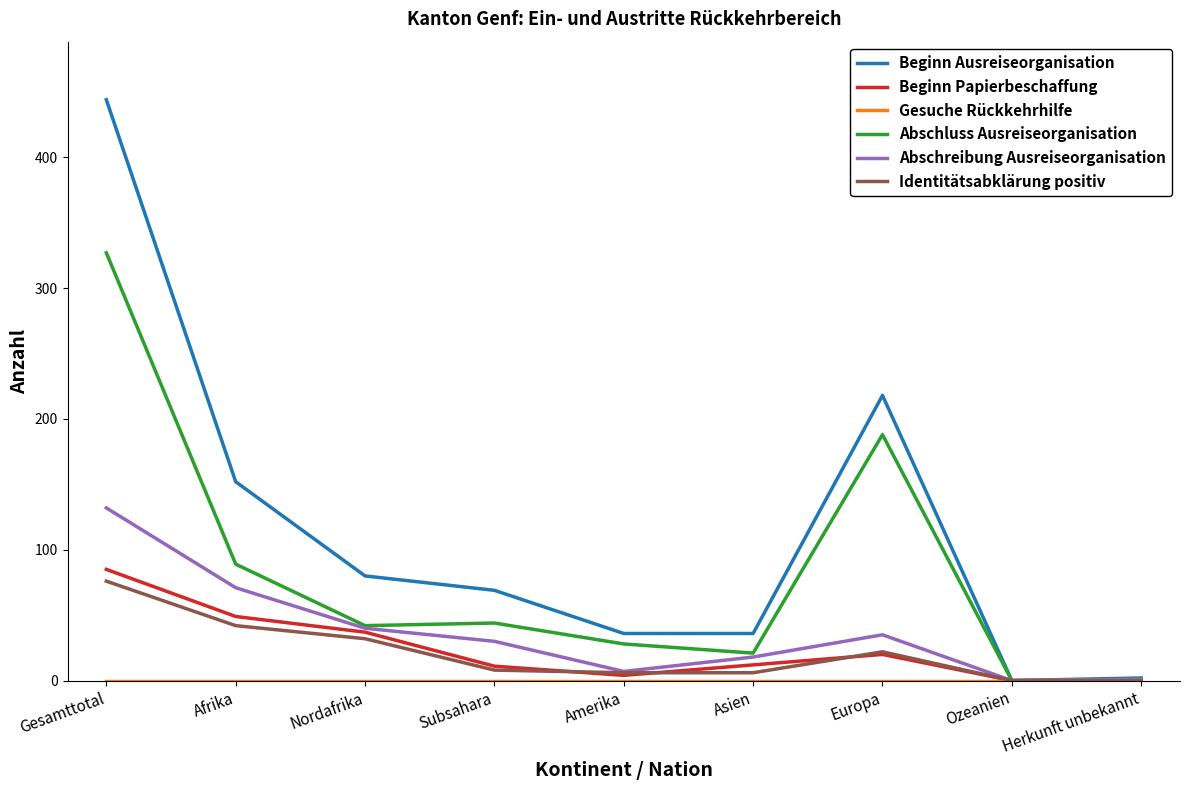

Is it true that Beginn Papierbeschaffung equals 57 at Nordafrika?

False